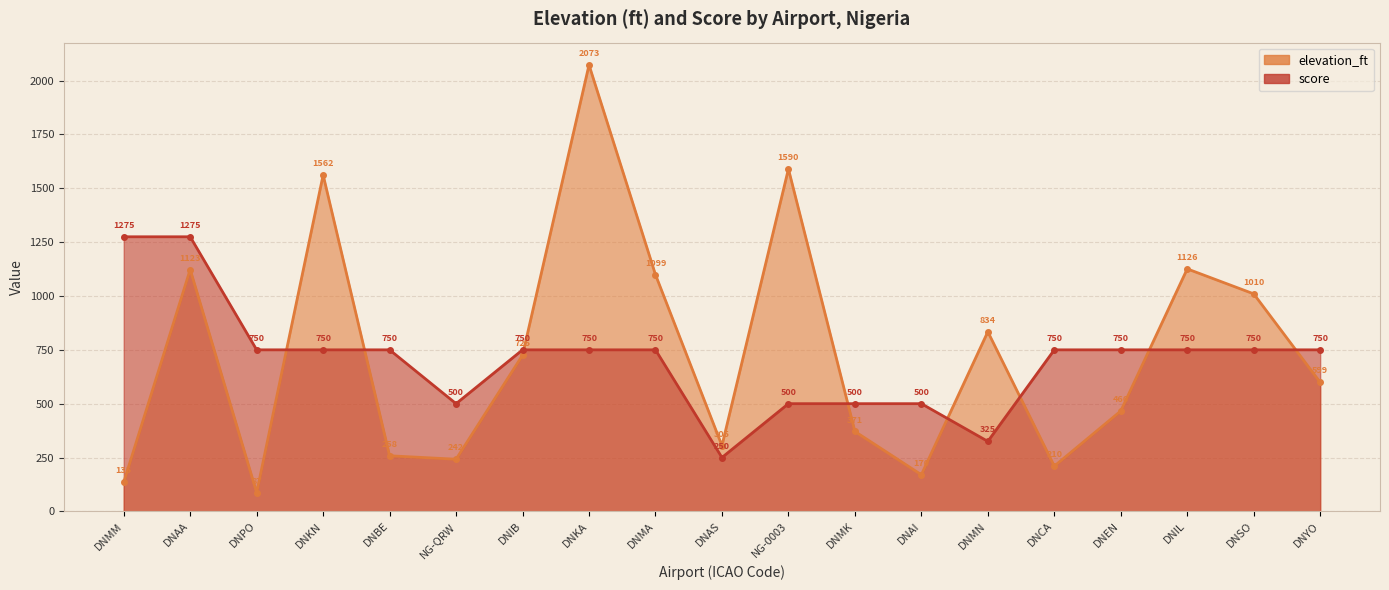

Count the number of categories in the chart.

19